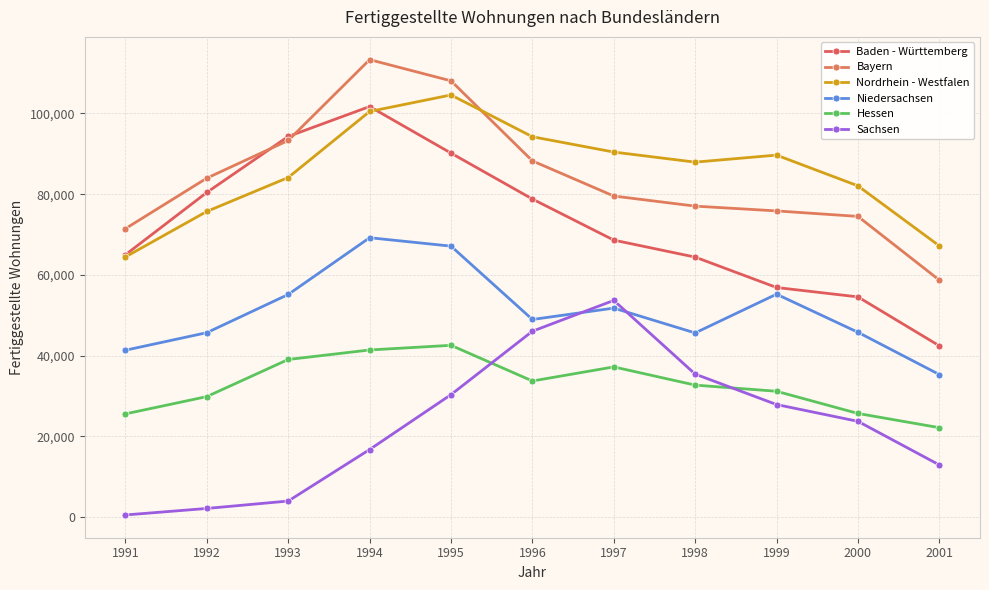

What is the lowest value of the Nordrhein - Westfalen series?

64454